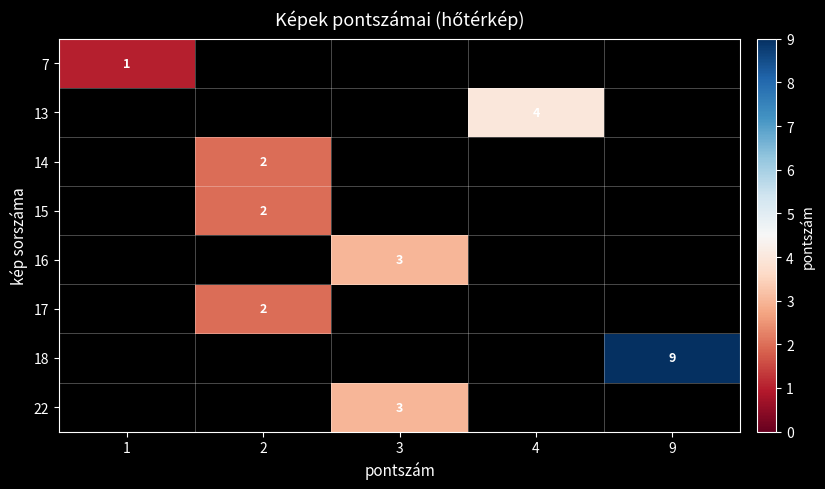

The value of 17 at 2 is 1. True or false?

False